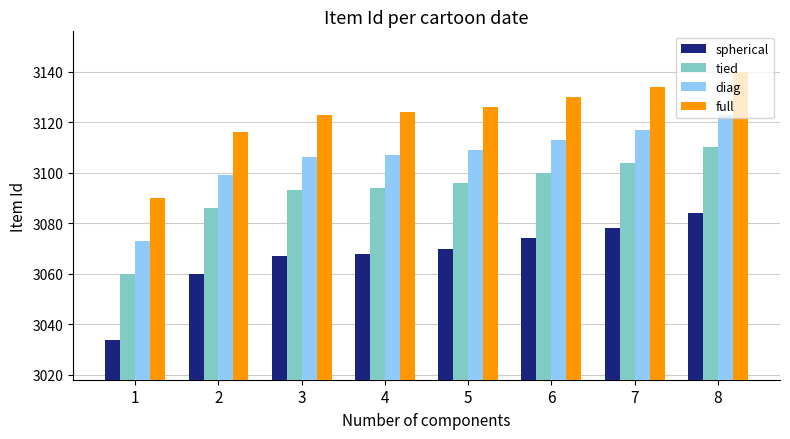

What is the difference between the highest and lowest values at 2?

56